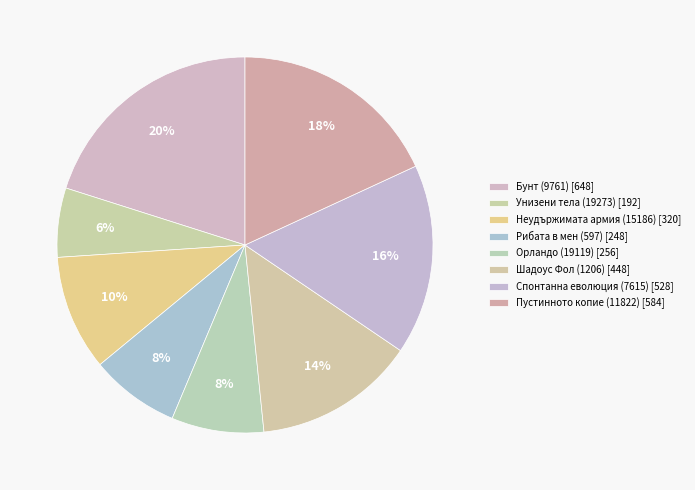

Rank the categories by value from highest to lowest.

Бунт (9761), Пустинното копие (11822), Спонтанна еволюция (7615), Шадоус Фол (1206), Неудържимата армия (15186), Орландо (19119), Рибата в мен (597), Унизени тела (19273)